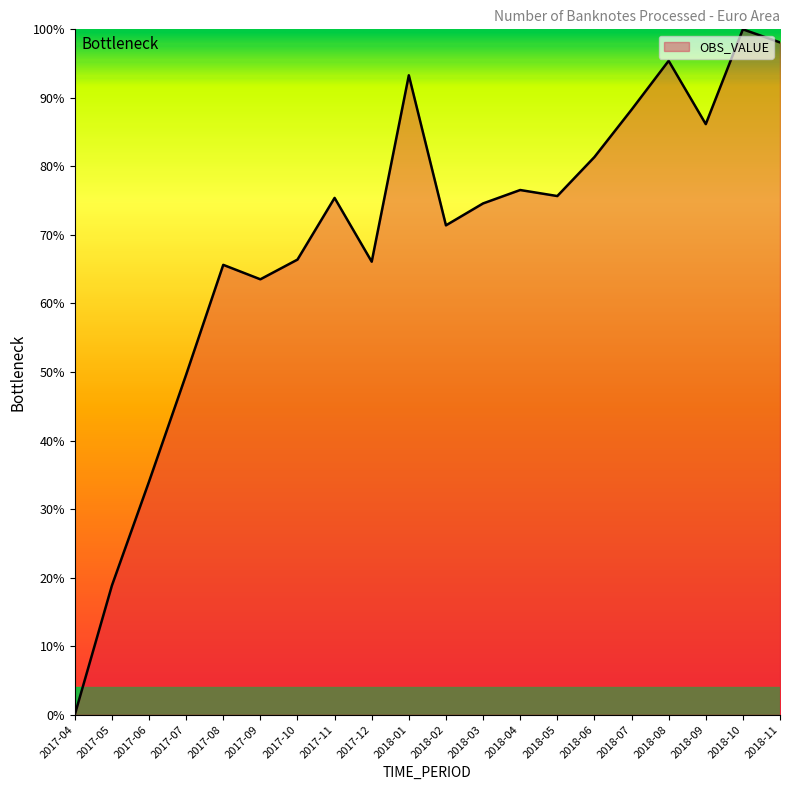

What is the average value?

69.0